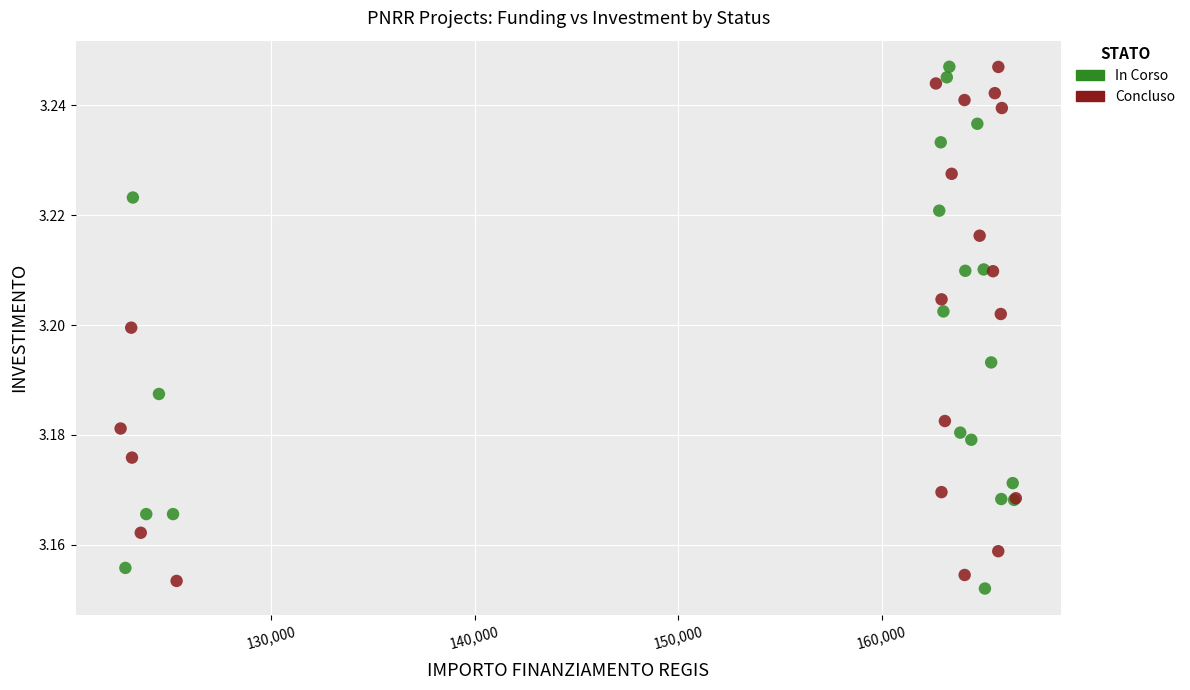

What are all the series names shown in the legend?

In Corso, Concluso